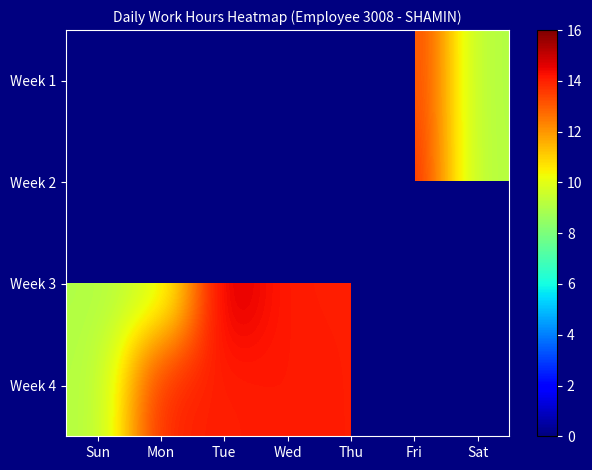

At which category does the chart reach its peak across all series?

Tue